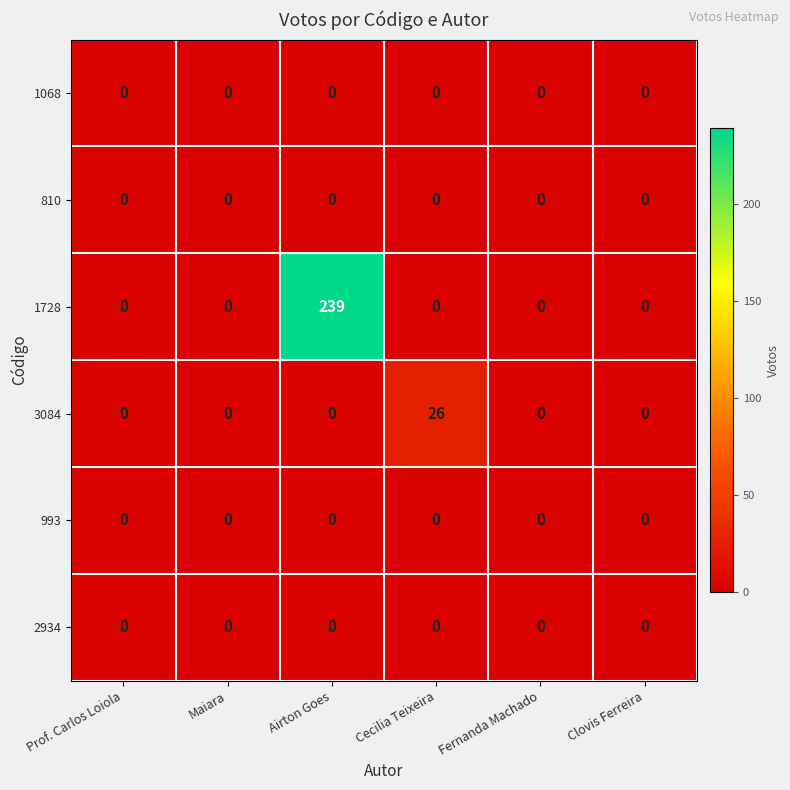

The 993 series shows 0 at Maiara. True or false?

True